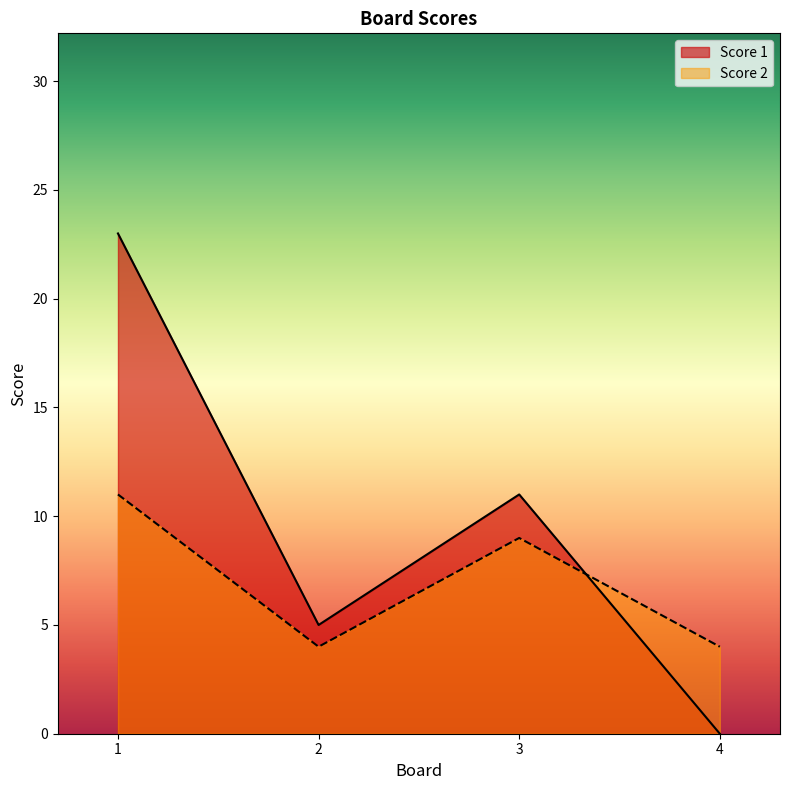

What is the maximum value for Score 1?

23